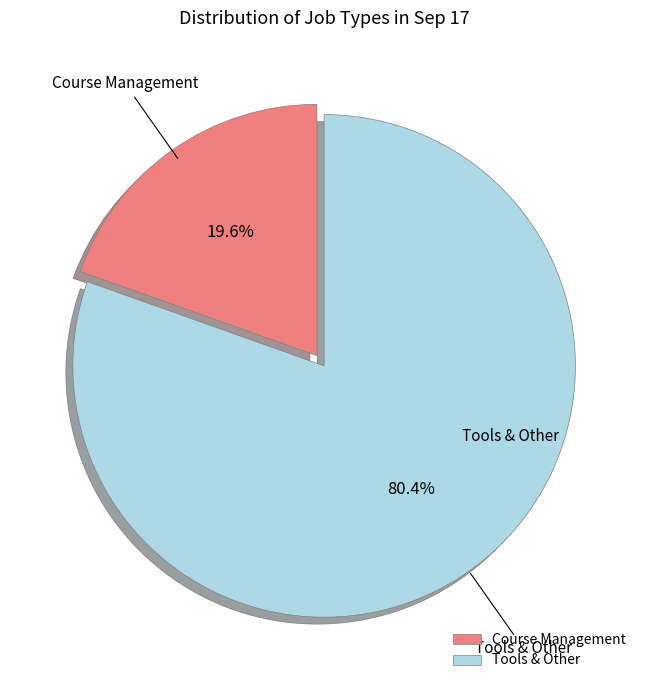

Which category has the biggest portion of the pie?

Tools & Other